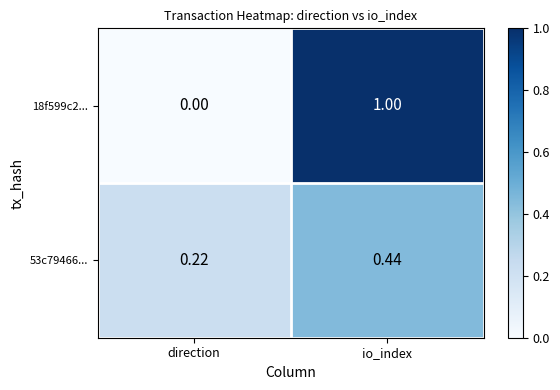

At which label is 18f599c2... closest to 0?

direction